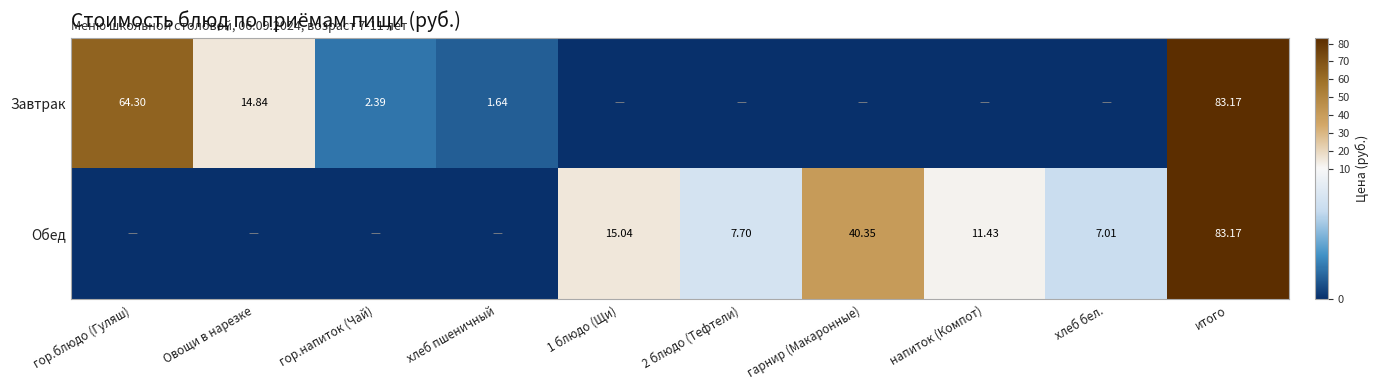

At which category is the sum across all series the highest?

итого